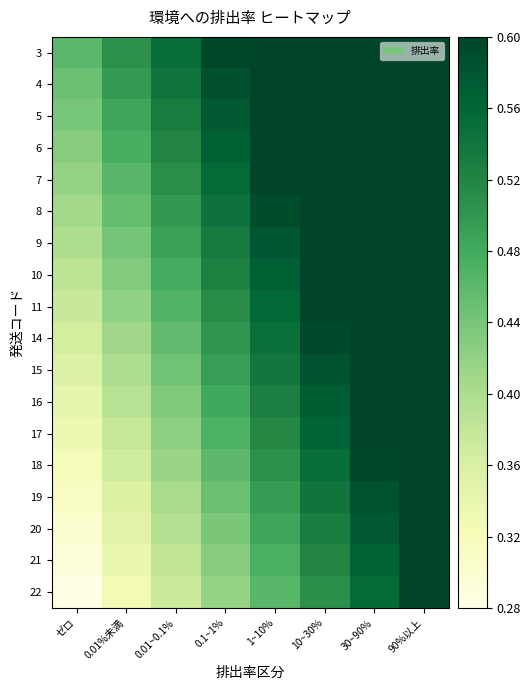

Reading left to right, list all the values displayed in this chart.

3: ゼロ=0.5	0.01%未満=0.5	0.01~0.1%=0.6	0.1~1%=0.6	1~10%=0.6	10~30%=0.7	30~90%=0.7	90%以上=0.8
4: ゼロ=0.4	0.01%未満=0.5	0.01~0.1%=0.5	0.1~1%=0.6	1~10%=0.6	10~30%=0.7	30~90%=0.7	90%以上=0.8
5: ゼロ=0.4	0.01%未満=0.5	0.01~0.1%=0.5	0.1~1%=0.6	1~10%=0.6	10~30%=0.7	30~90%=0.7	90%以上=0.8
6: ゼロ=0.4	0.01%未満=0.5	0.01~0.1%=0.5	0.1~1%=0.6	1~10%=0.6	10~30%=0.7	30~90%=0.7	90%以上=0.7
7: ゼロ=0.4	0.01%未満=0.5	0.01~0.1%=0.5	0.1~1%=0.6	1~10%=0.6	10~30%=0.6	30~90%=0.7	90%以上=0.7
8: ゼロ=0.4	0.01%未満=0.5	0.01~0.1%=0.5	0.1~1%=0.5	1~10%=0.6	10~30%=0.6	30~90%=0.7	90%以上=0.7
9: ゼロ=0.4	0.01%未満=0.4	0.01~0.1%=0.5	0.1~1%=0.5	1~10%=0.6	10~30%=0.6	30~90%=0.7	90%以上=0.7
10: ゼロ=0.4	0.01%未満=0.4	0.01~0.1%=0.5	0.1~1%=0.5	1~10%=0.6	10~30%=0.6	30~90%=0.7	90%以上=0.7
11: ゼロ=0.4	0.01%未満=0.4	0.01~0.1%=0.5	0.1~1%=0.5	1~10%=0.6	10~30%=0.6	30~90%=0.6	90%以上=0.7
14: ゼロ=0.4	0.01%未満=0.4	0.01~0.1%=0.5	0.1~1%=0.5	1~10%=0.5	10~30%=0.6	30~90%=0.6	90%以上=0.7
15: ゼロ=0.4	0.01%未満=0.4	0.01~0.1%=0.4	0.1~1%=0.5	1~10%=0.5	10~30%=0.6	30~90%=0.6	90%以上=0.7
16: ゼロ=0.3	0.01%未満=0.4	0.01~0.1%=0.4	0.1~1%=0.5	1~10%=0.5	10~30%=0.6	30~90%=0.6	90%以上=0.7
17: ゼロ=0.3	0.01%未満=0.4	0.01~0.1%=0.4	0.1~1%=0.5	1~10%=0.5	10~30%=0.6	30~90%=0.6	90%以上=0.7
18: ゼロ=0.3	0.01%未満=0.4	0.01~0.1%=0.4	0.1~1%=0.5	1~10%=0.5	10~30%=0.6	30~90%=0.6	90%以上=0.6
19: ゼロ=0.3	0.01%未満=0.4	0.01~0.1%=0.4	0.1~1%=0.4	1~10%=0.5	10~30%=0.5	30~90%=0.6	90%以上=0.6
20: ゼロ=0.3	0.01%未満=0.3	0.01~0.1%=0.4	0.1~1%=0.4	1~10%=0.5	10~30%=0.5	30~90%=0.6	90%以上=0.6
21: ゼロ=0.3	0.01%未満=0.3	0.01~0.1%=0.4	0.1~1%=0.4	1~10%=0.5	10~30%=0.5	30~90%=0.6	90%以上=0.6
22: ゼロ=0.3	0.01%未満=0.3	0.01~0.1%=0.4	0.1~1%=0.4	1~10%=0.5	10~30%=0.5	30~90%=0.6	90%以上=0.6